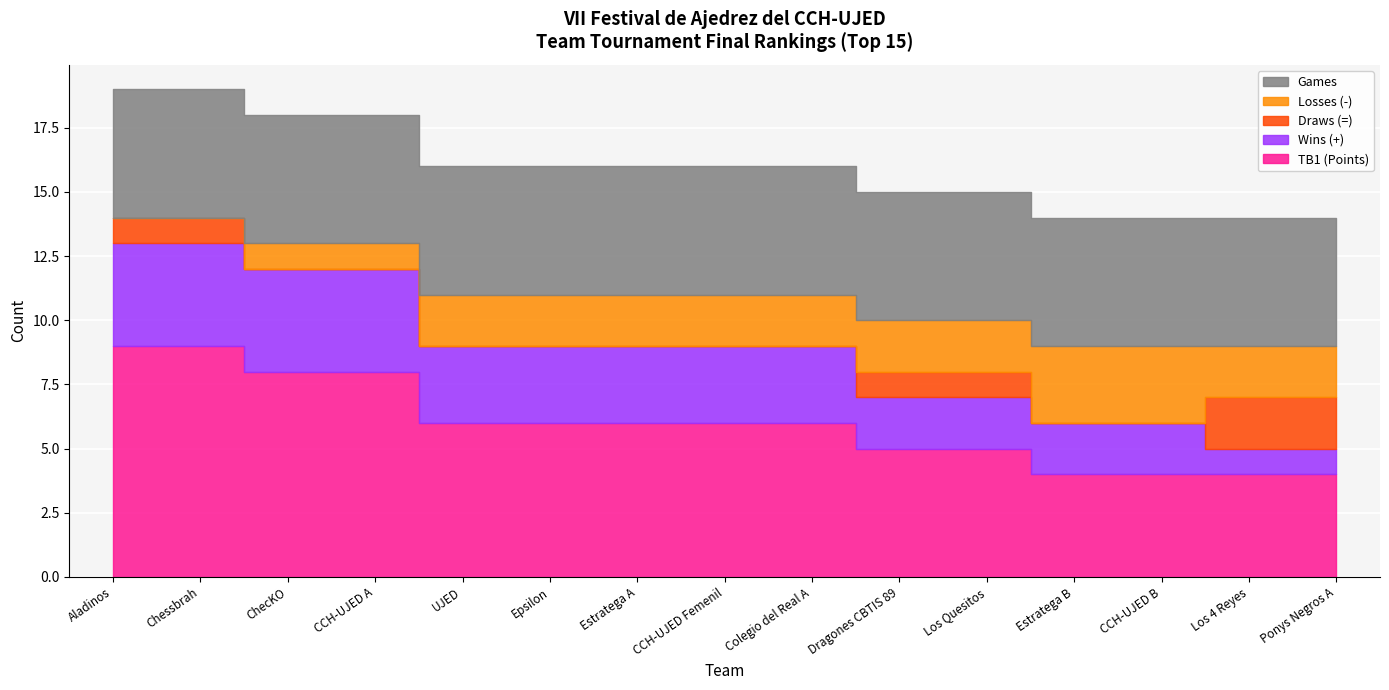

Reading left to right, what are all the values shown in this chart?

TB1 (Points): Aladinos=9	Chessbrah=9	ChecKO=8	CCH-UJED A=8	UJED=6	Epsilon=6	Estratega A=6	CCH-UJED Femenil=6	Colegio del Real A=6	Dragones CBTIS 89=5	Los Quesitos=5	Estratega B=4	CCH-UJED B=4	Los 4 Reyes=4	Ponys Negros A=4
Wins (+): Aladinos=4	Chessbrah=4	ChecKO=4	CCH-UJED A=4	UJED=3	Epsilon=3	Estratega A=3	CCH-UJED Femenil=3	Colegio del Real A=3	Dragones CBTIS 89=2	Los Quesitos=2	Estratega B=2	CCH-UJED B=2	Los 4 Reyes=1	Ponys Negros A=1
Draws (=): Aladinos=1	Chessbrah=1	ChecKO=0	CCH-UJED A=0	UJED=0	Epsilon=0	Estratega A=0	CCH-UJED Femenil=0	Colegio del Real A=0	Dragones CBTIS 89=1	Los Quesitos=1	Estratega B=0	CCH-UJED B=0	Los 4 Reyes=2	Ponys Negros A=2
Losses (-): Aladinos=0	Chessbrah=0	ChecKO=1	CCH-UJED A=1	UJED=2	Epsilon=2	Estratega A=2	CCH-UJED Femenil=2	Colegio del Real A=2	Dragones CBTIS 89=2	Los Quesitos=2	Estratega B=3	CCH-UJED B=3	Los 4 Reyes=2	Ponys Negros A=2
Games: Aladinos=5	Chessbrah=5	ChecKO=5	CCH-UJED A=5	UJED=5	Epsilon=5	Estratega A=5	CCH-UJED Femenil=5	Colegio del Real A=5	Dragones CBTIS 89=5	Los Quesitos=5	Estratega B=5	CCH-UJED B=5	Los 4 Reyes=5	Ponys Negros A=5